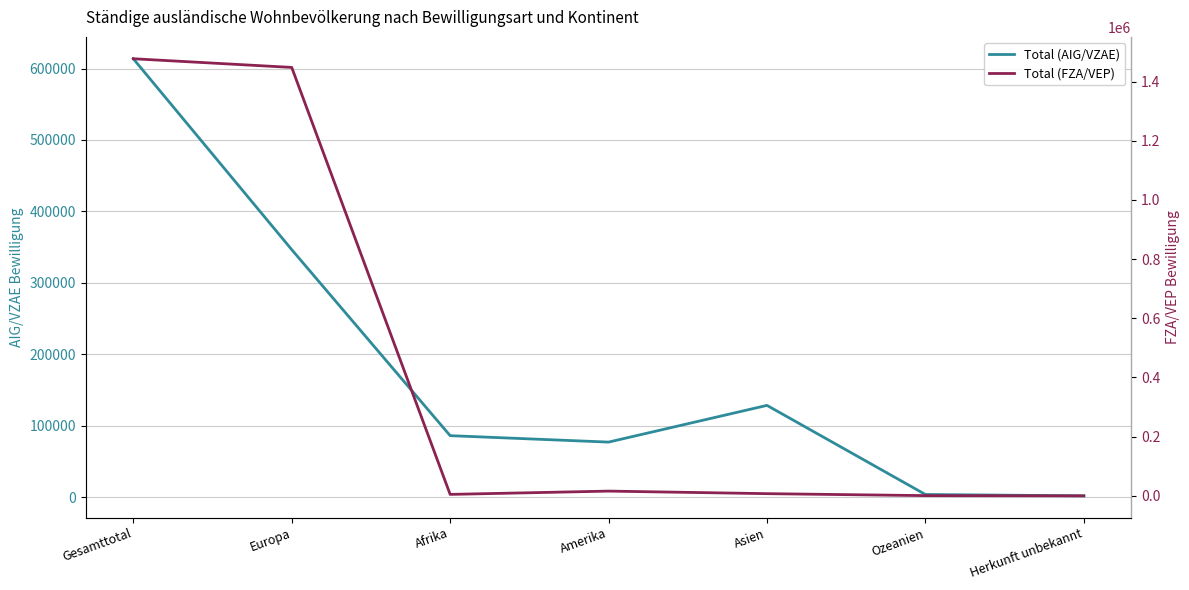

Which category has the highest value across all series?

Gesamttotal